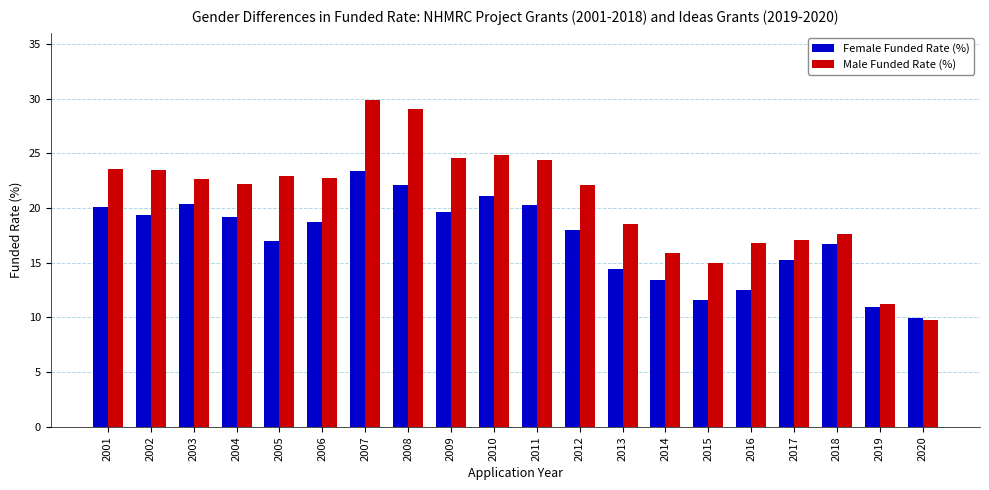

Which category has the lowest value in the Female Funded Rate (%) series?

2020